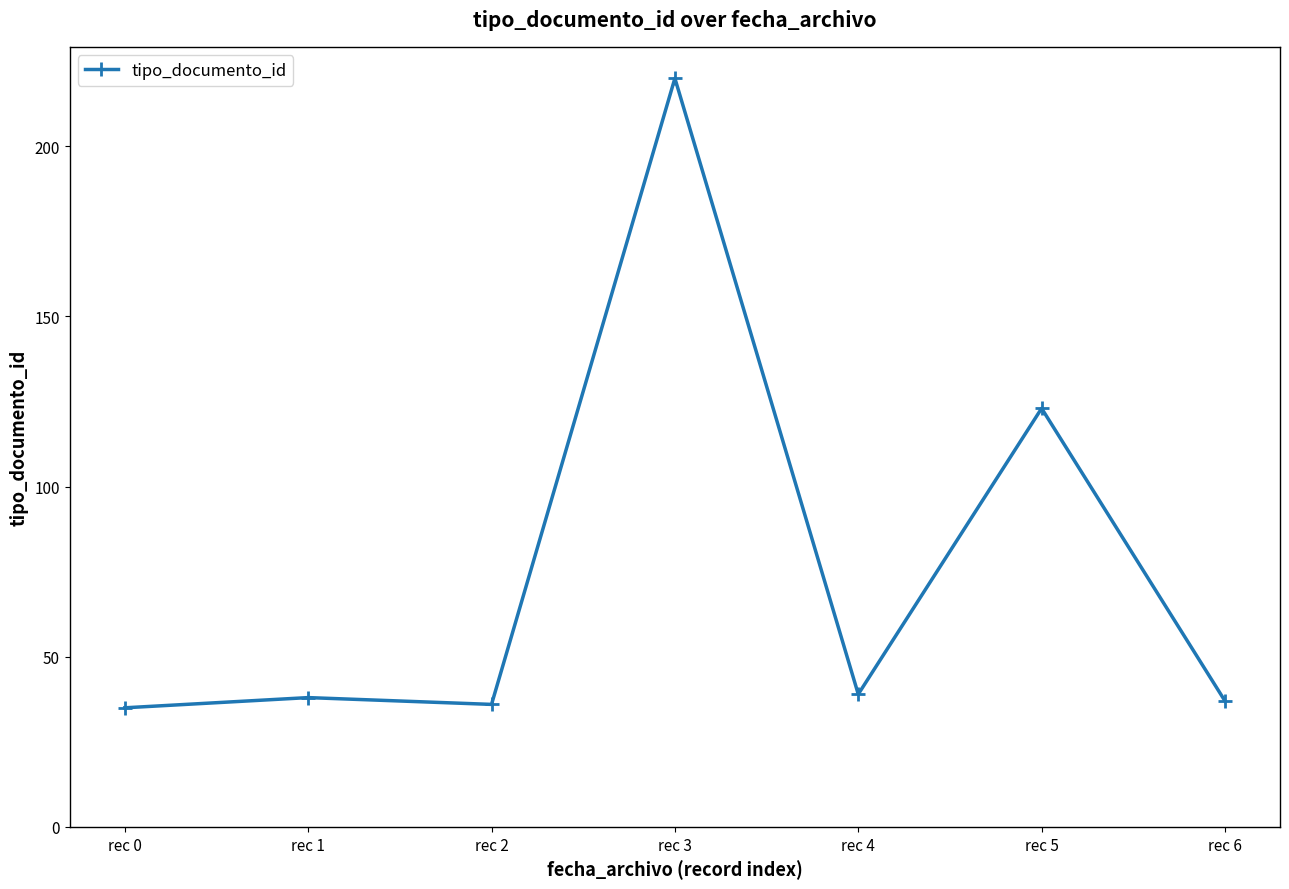

How many data points are less than 38?

3